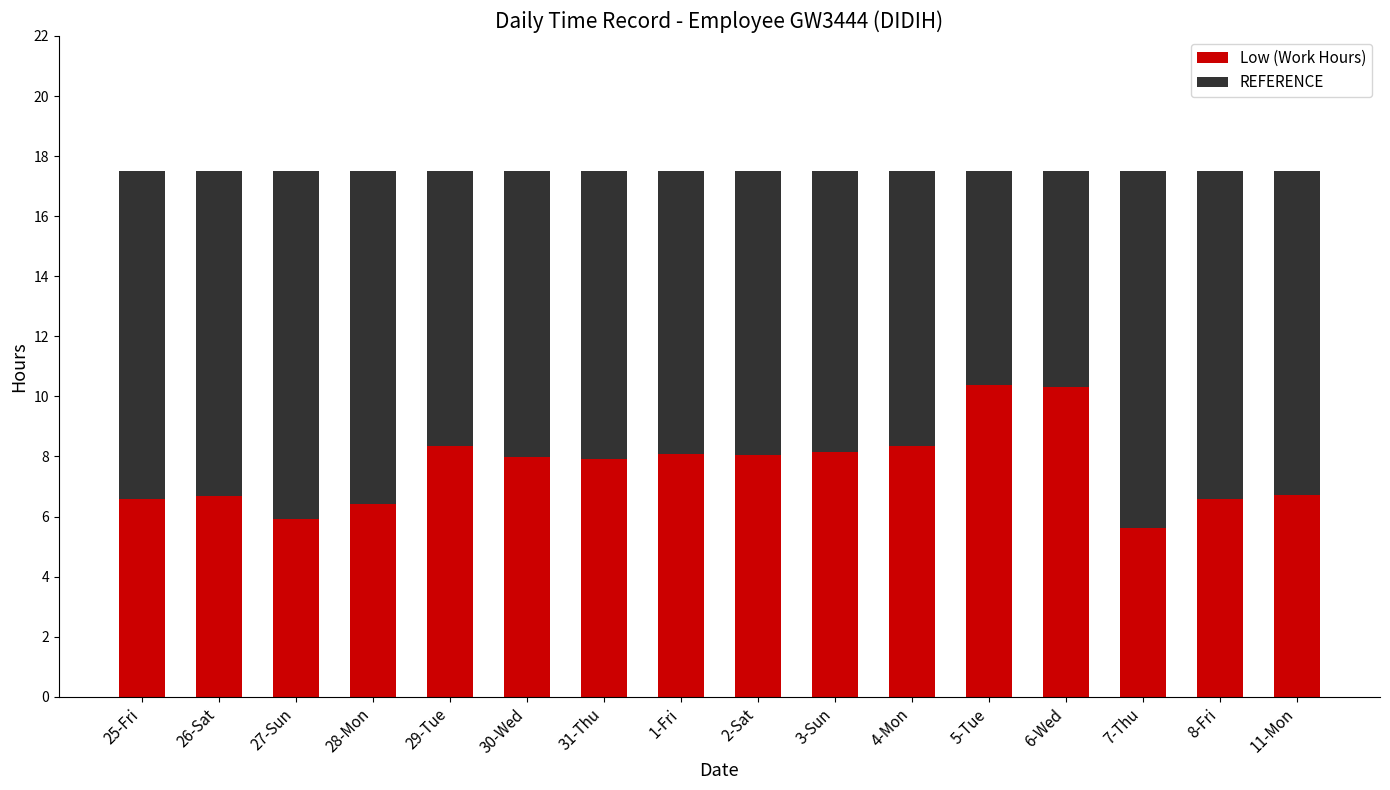

What is the total value across all series at 25-Fri?

17.5